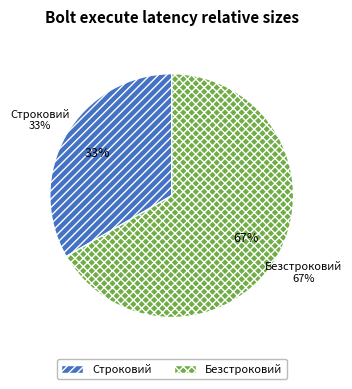

Which category has the biggest portion of the pie?

Безстроковий